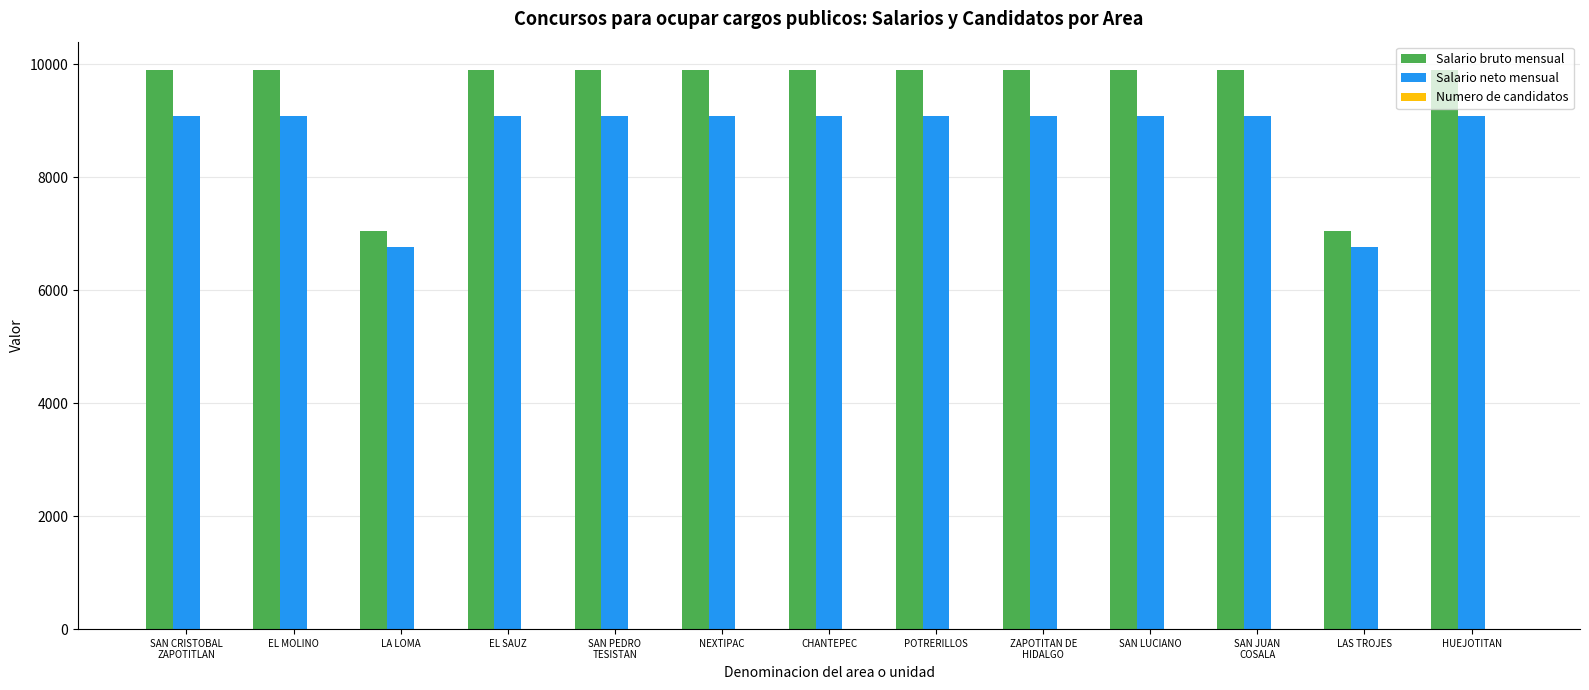

What is the maximum value shown in the chart?

9905